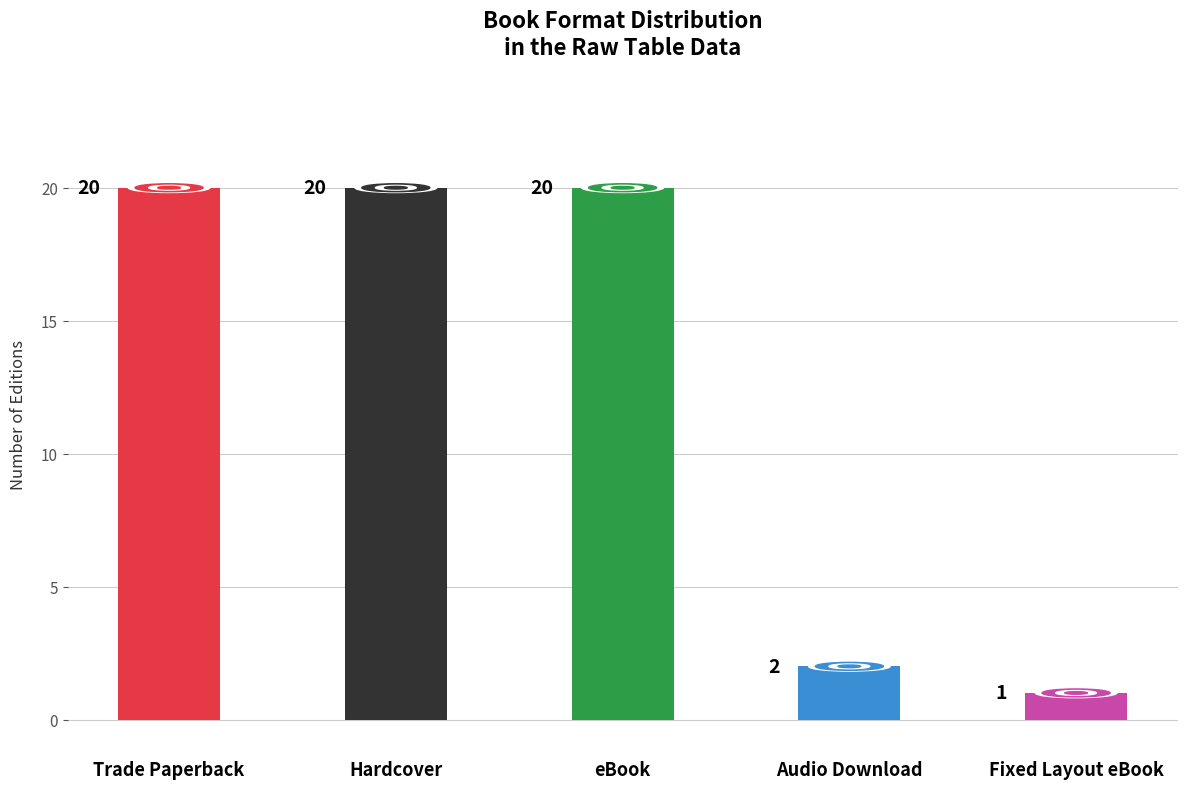

What is the difference between the maximum and minimum values?

19